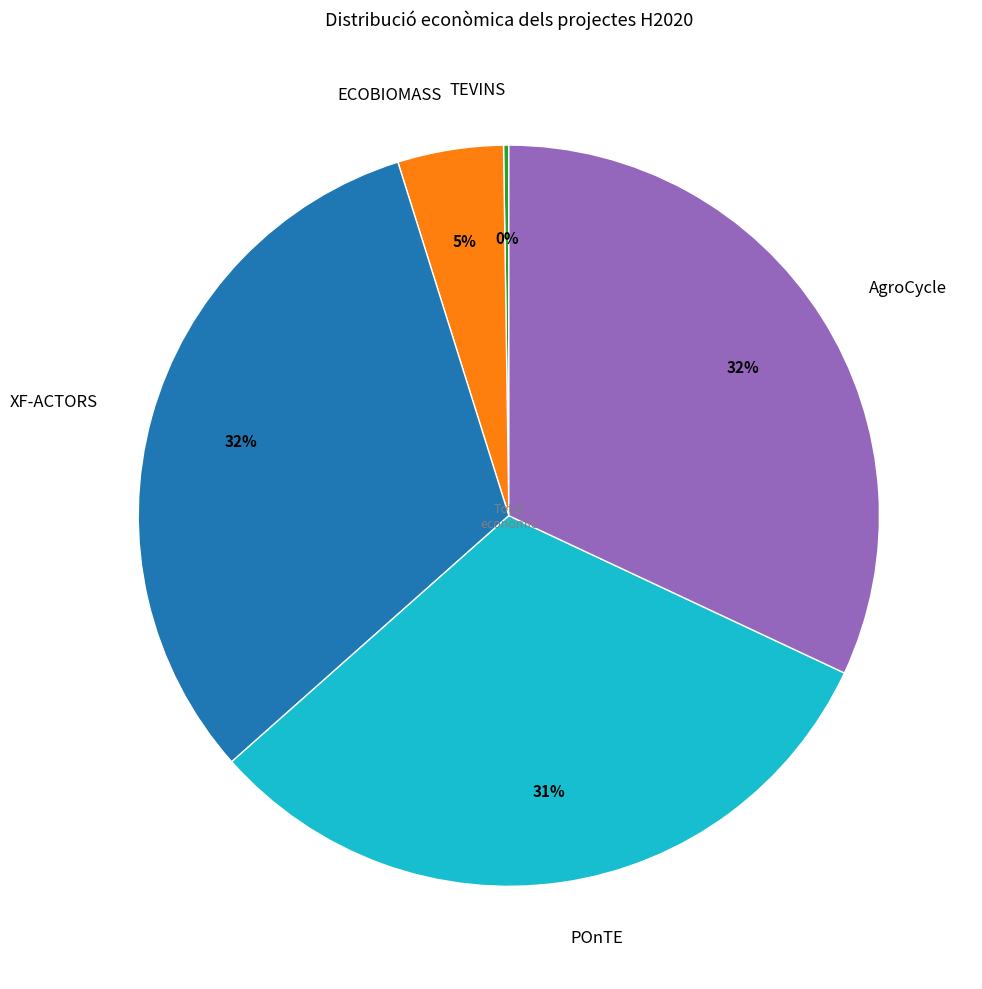

Does ECOBIOMASS represent more than half of the total?

No